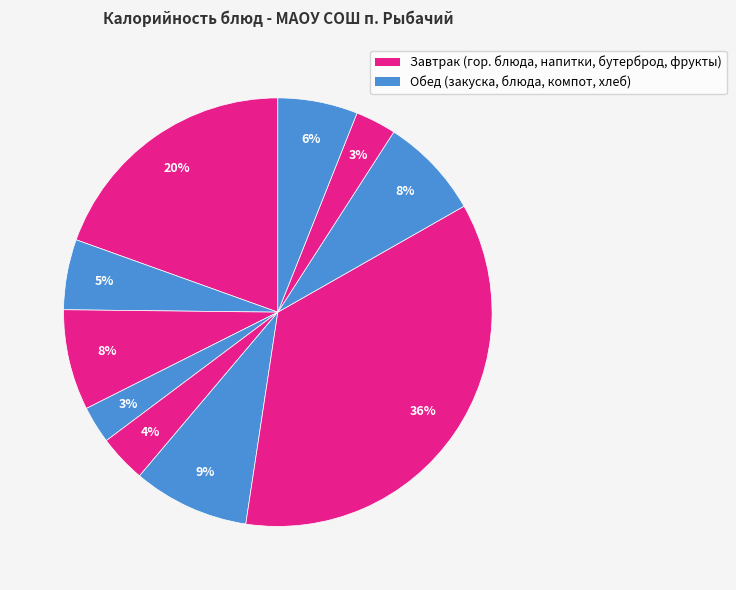

How many segments does this pie chart have?

10